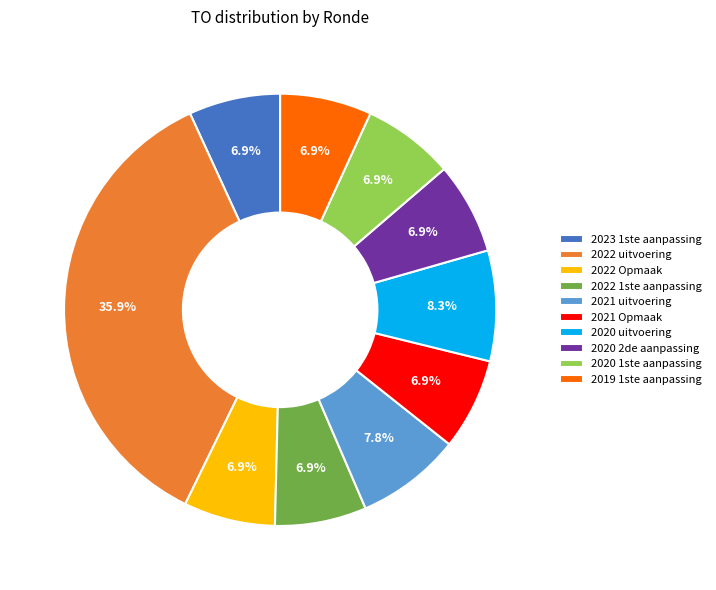

What portion of the pie excludes 2019 1ste aanpassing?

93.1%